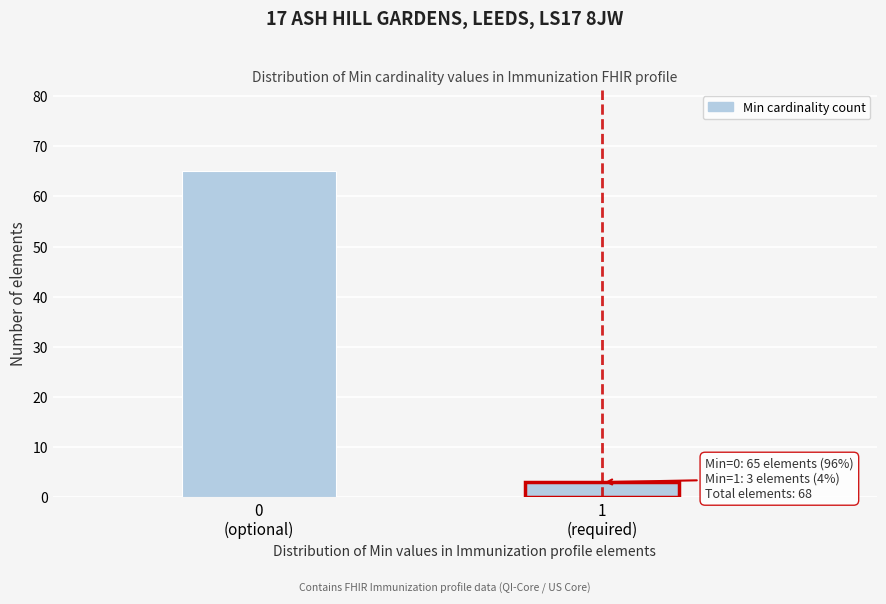

Reading left to right, what are all the values shown in this chart?

65	3